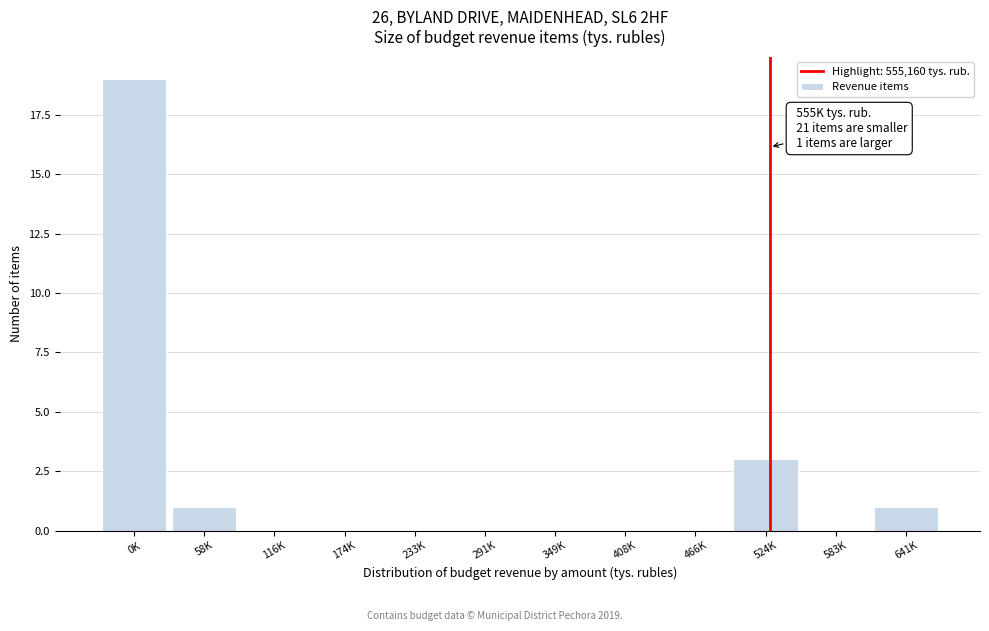

Reading left to right, list all the values displayed in this chart.

0K=19	58K=1	116K=0	174K=0	233K=0	291K=0	349K=0	408K=0	466K=0	524K=3	583K=0	641K=1